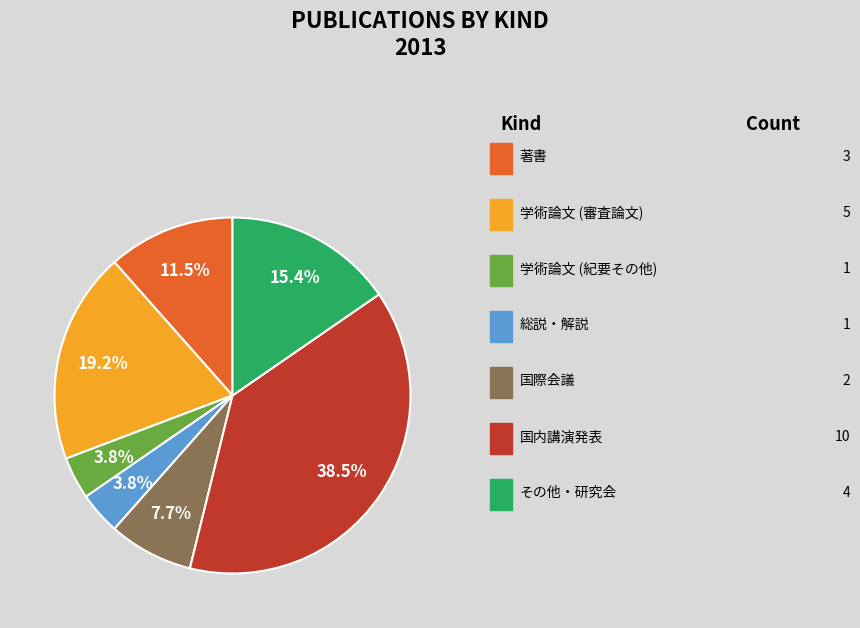

How many segments does this pie chart have?

7